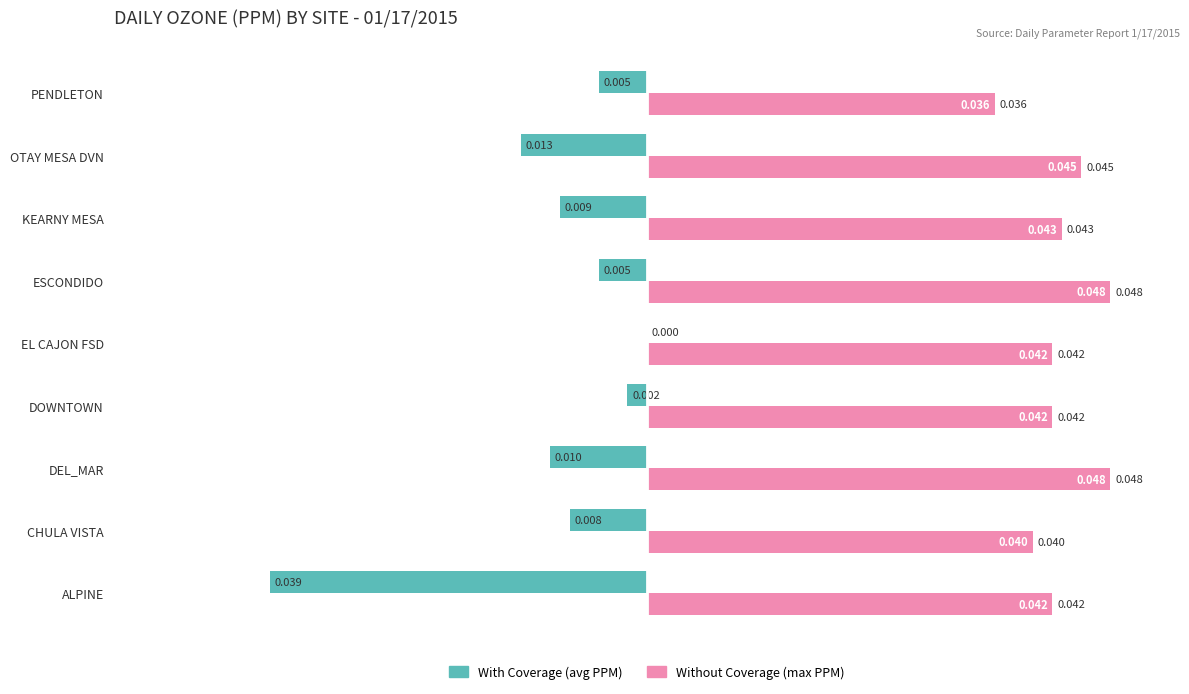

How many categories are shown in the chart?

9